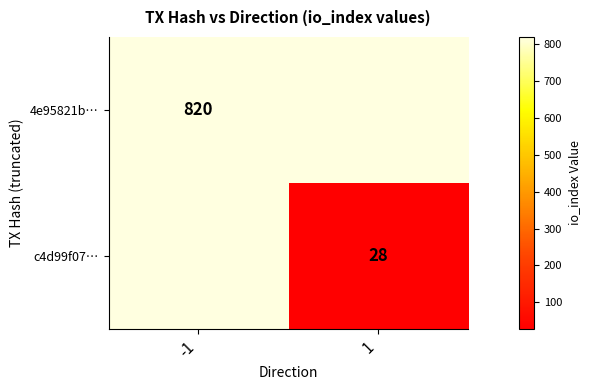

How many distinct data groups are displayed?

2